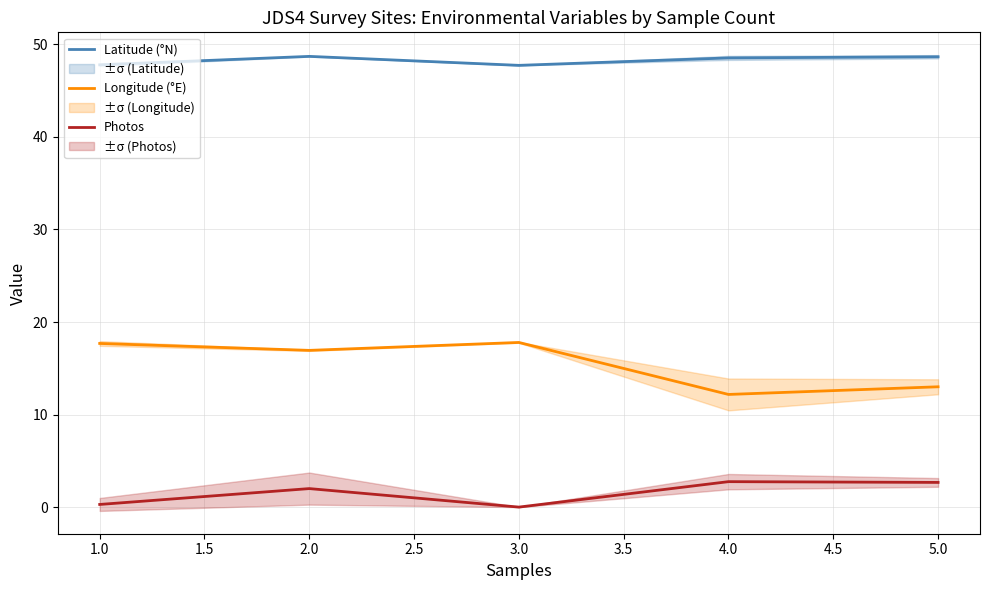

Rank the series by their average value, from lowest to highest.

Photos, Longitude (°E), Latitude (°N)